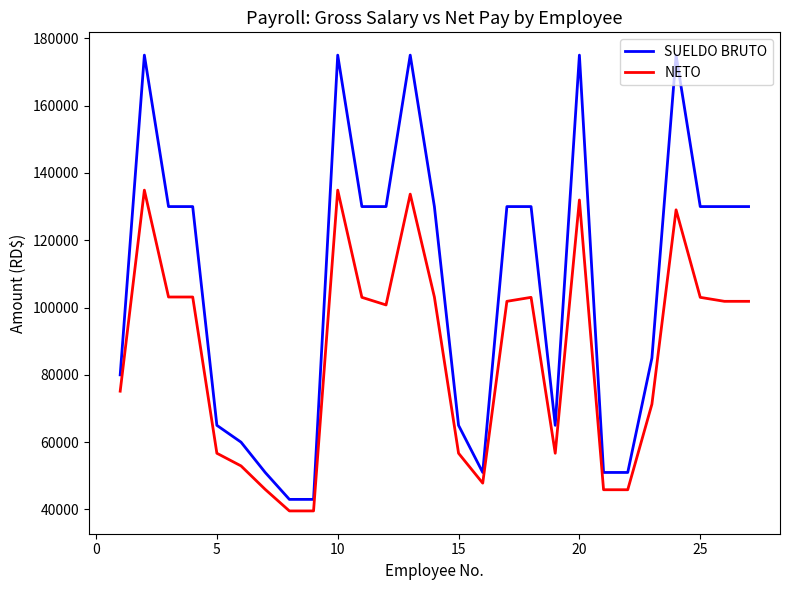

Which series has the widest spread of values?

SUELDO BRUTO